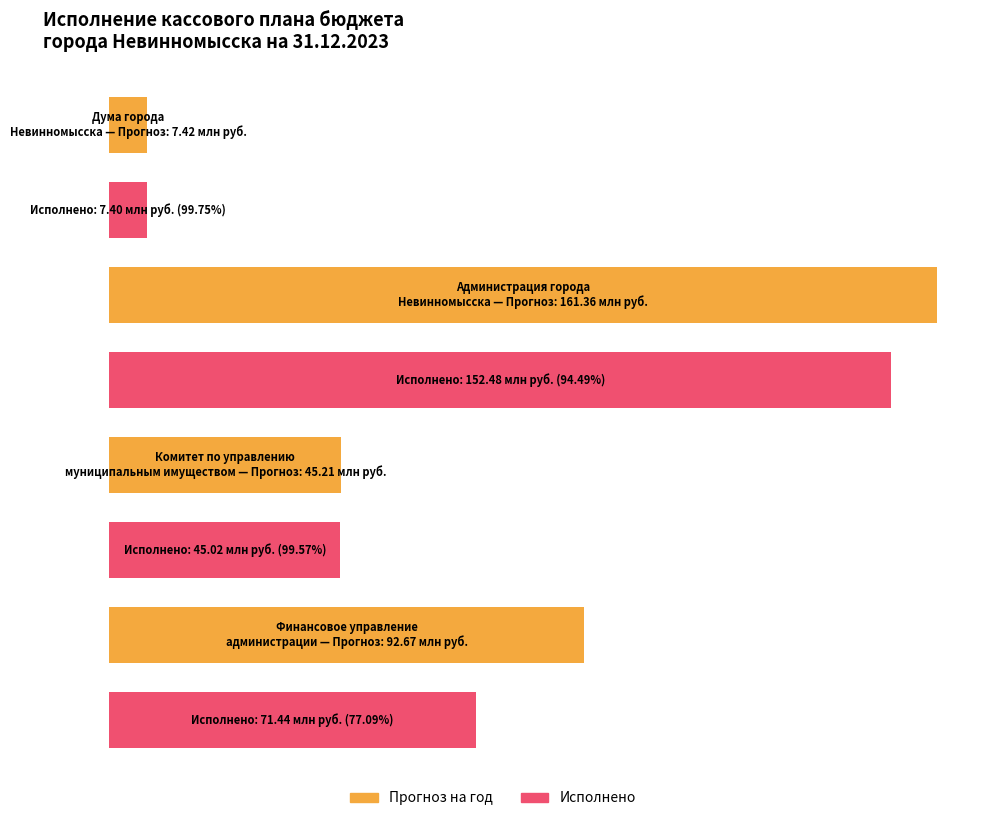

At which label does Исполнено first exceed 71439340?

Администрация города
Невинномысска